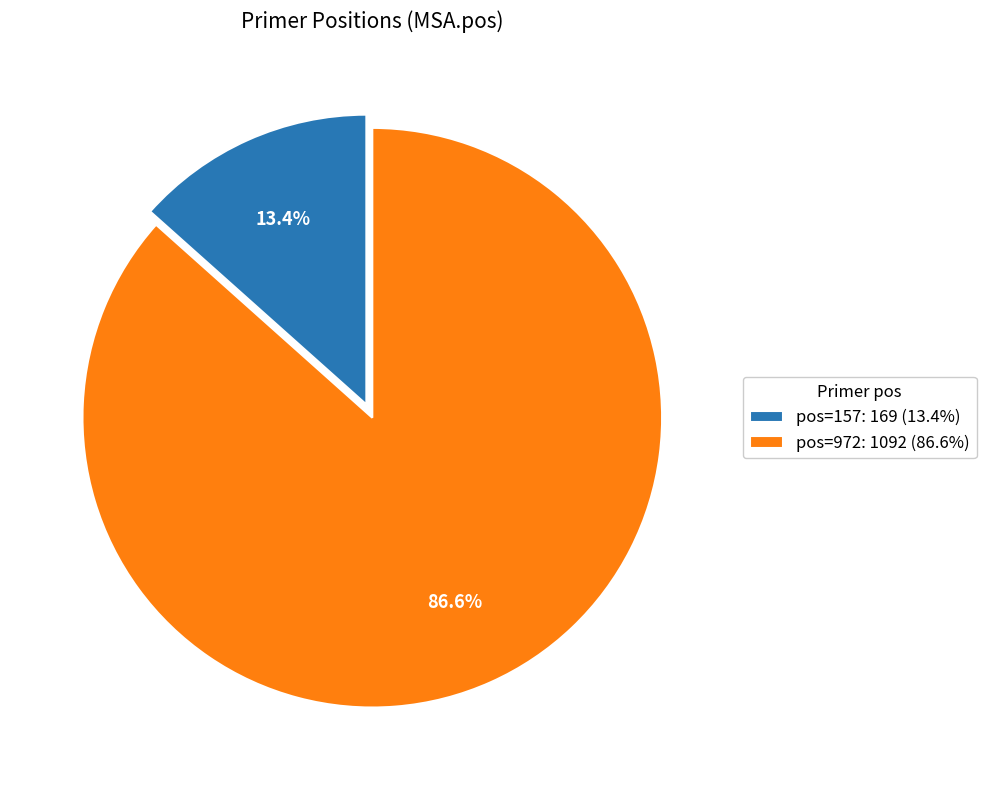

Is there a majority slice in this chart?

Yes